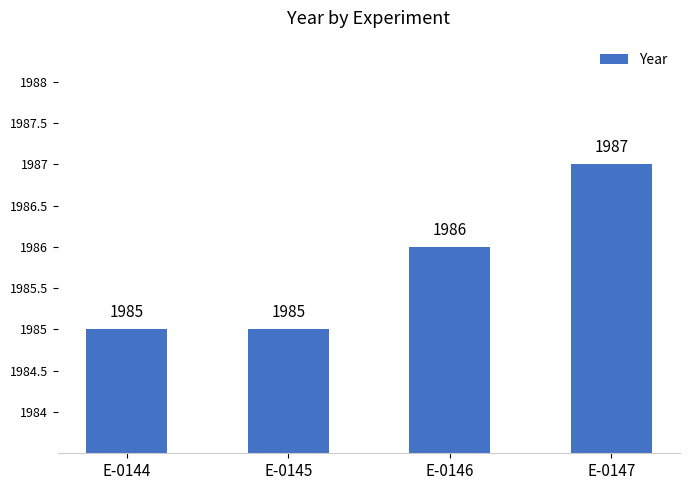

What is the sum of the values at E-0144 and E-0146?

3971